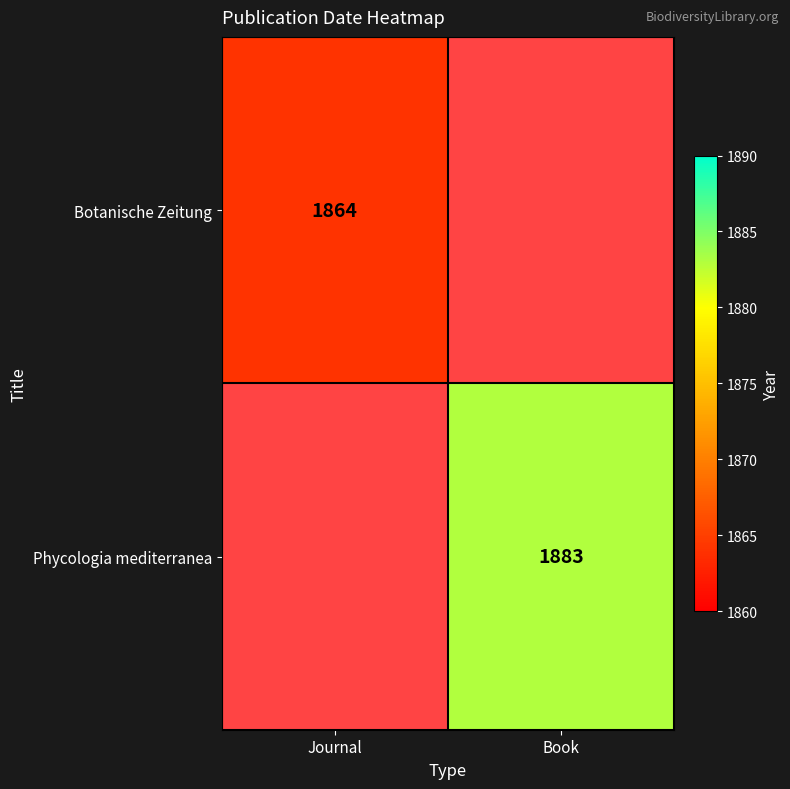

Is the value of Botanische Zeitung at Journal greater than the value of Phycologia mediterranea at Book?

No